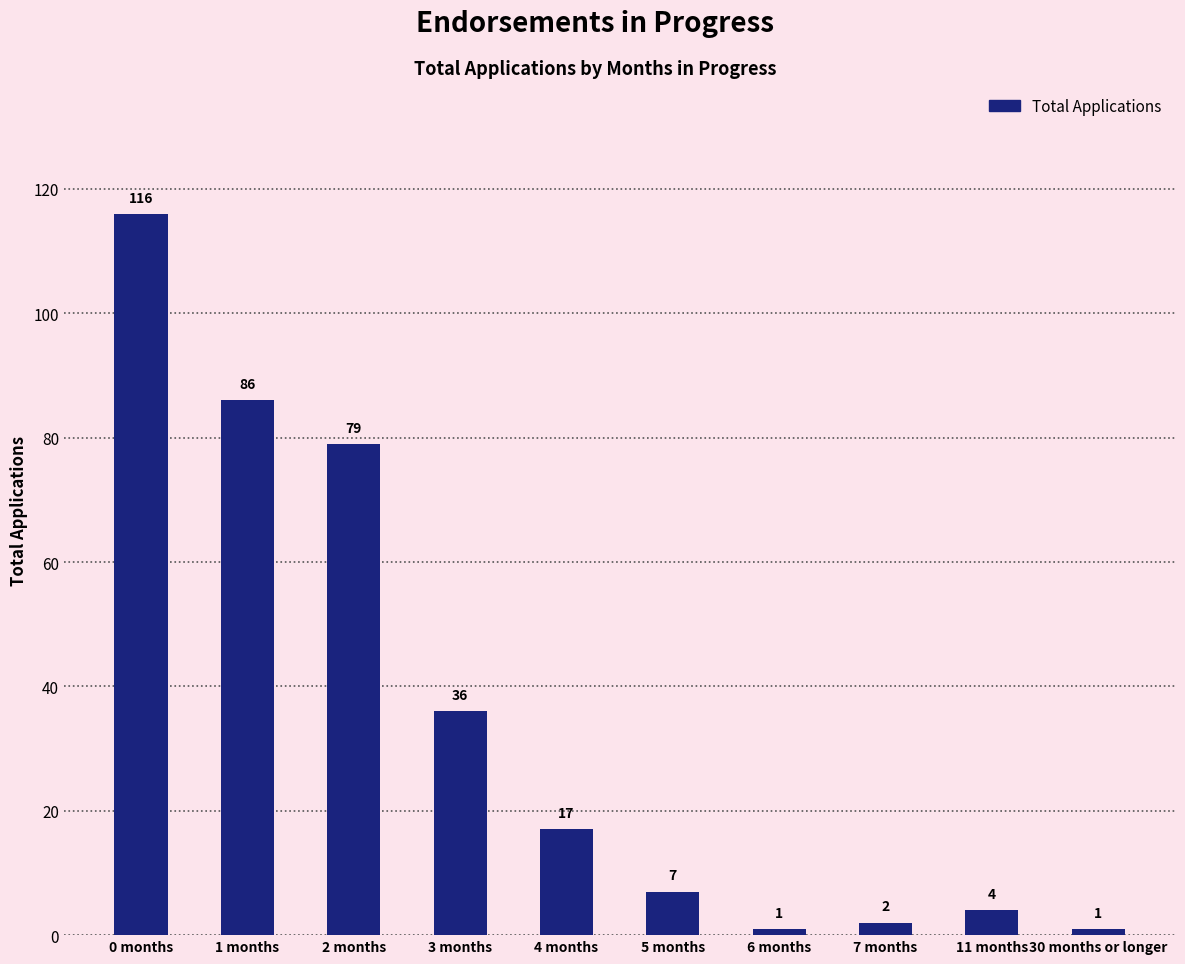

Is it true that the value at 0 months is 116?

True